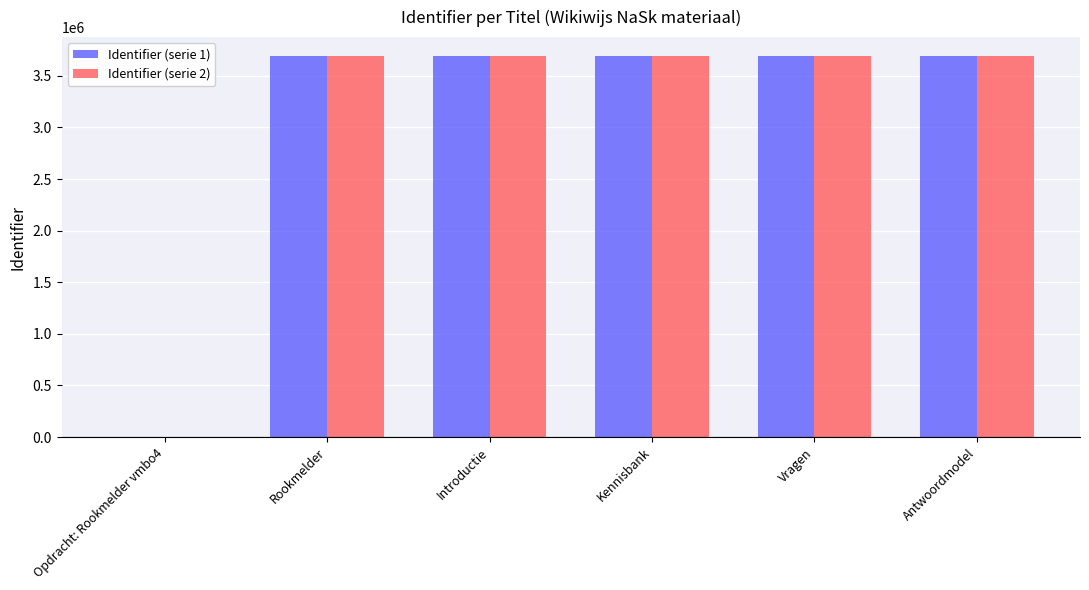

What are all the series names shown in the legend?

Identifier (serie 1), Identifier (serie 2)